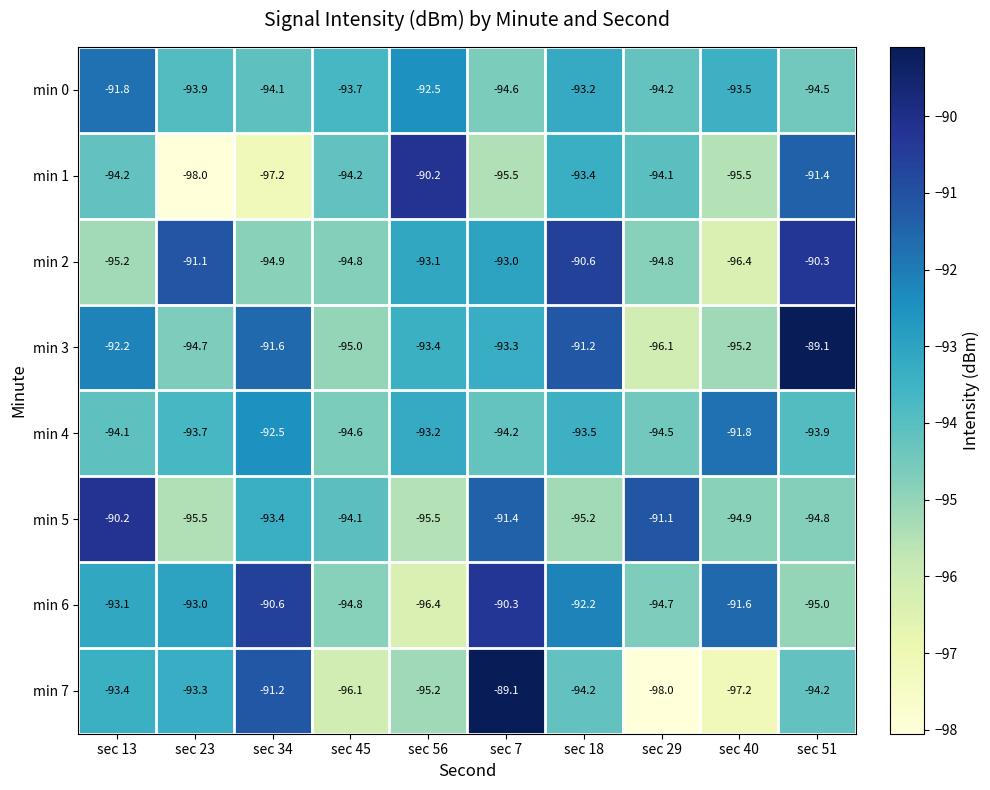

True or false: min 2 has a value of -94.9 at sec 34.

True